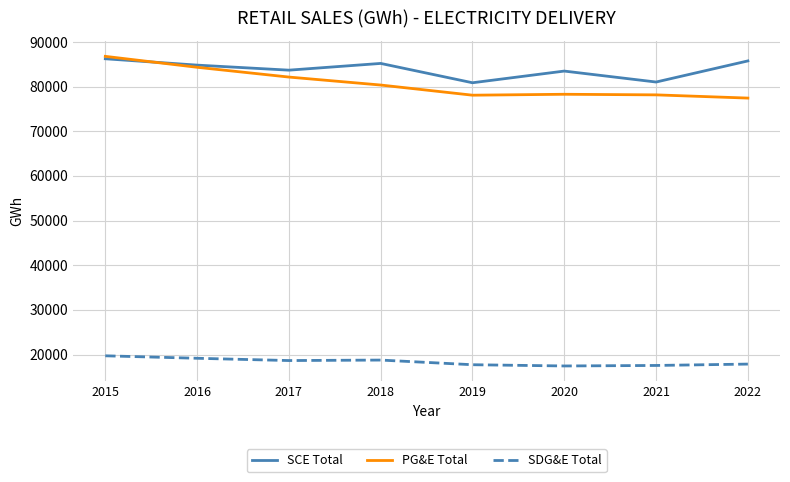

True or false: SCE Total and SDG&E Total cross at least once.

False